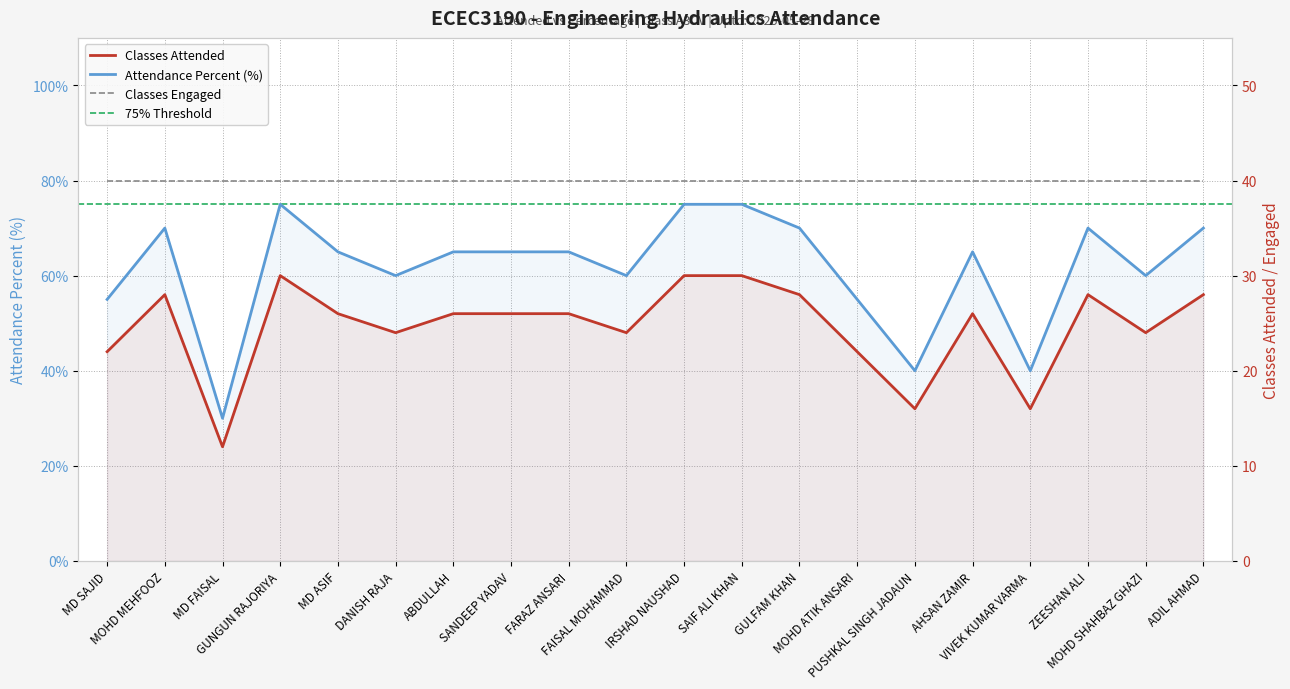

Read the Percent value at MD SAJID.

22